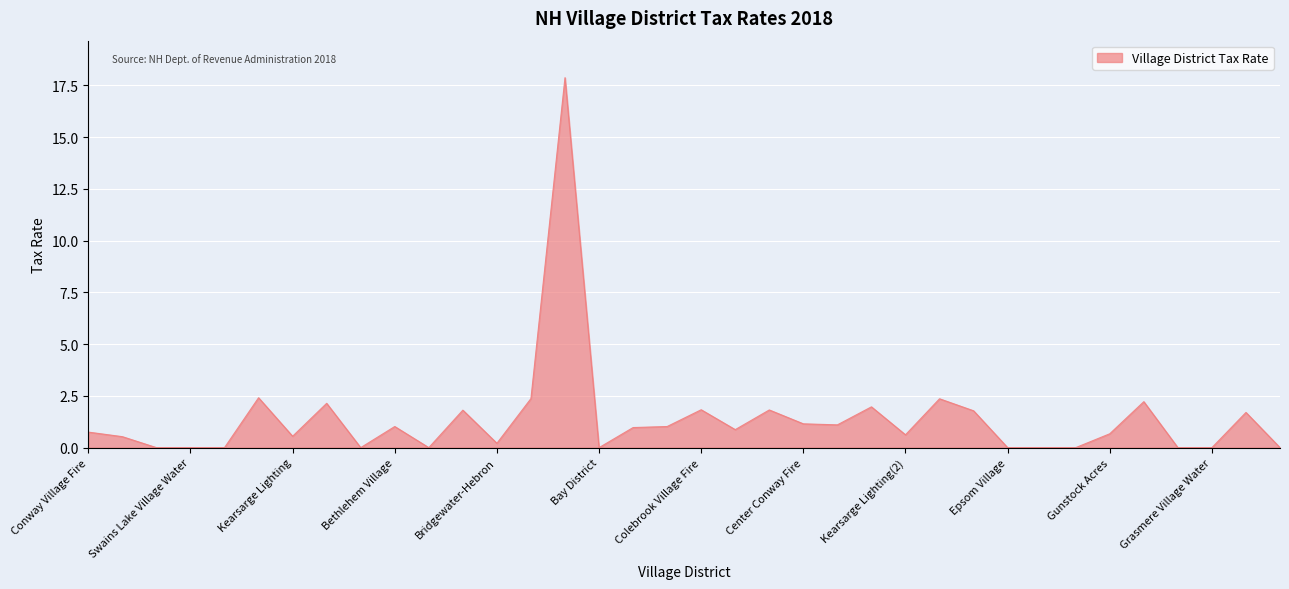

What is the difference between the maximum and minimum values?

17.9